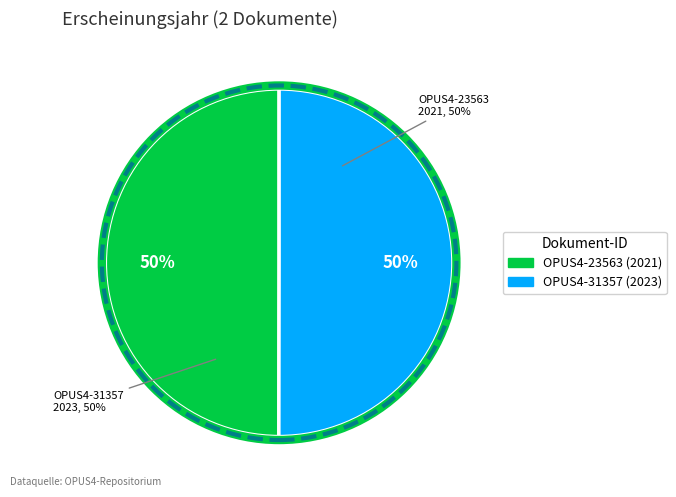

Approximately how many times larger is the value at OPUS4-23563 (2021) compared to OPUS4-31357 (2023)?

1.0